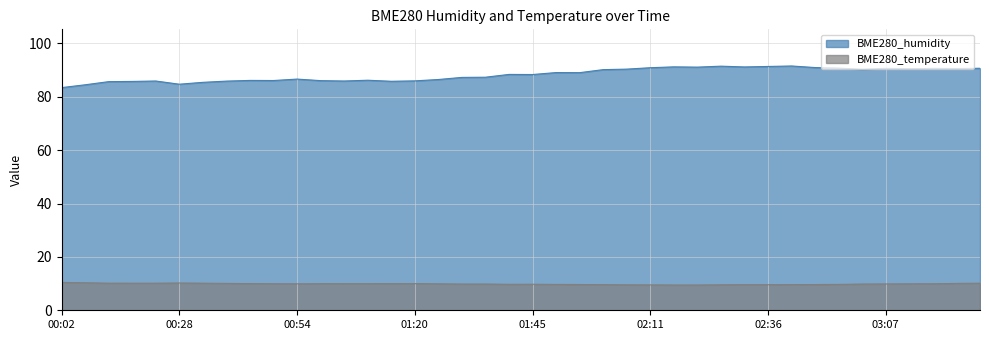

At which category is the sum across all series the highest?

02:41